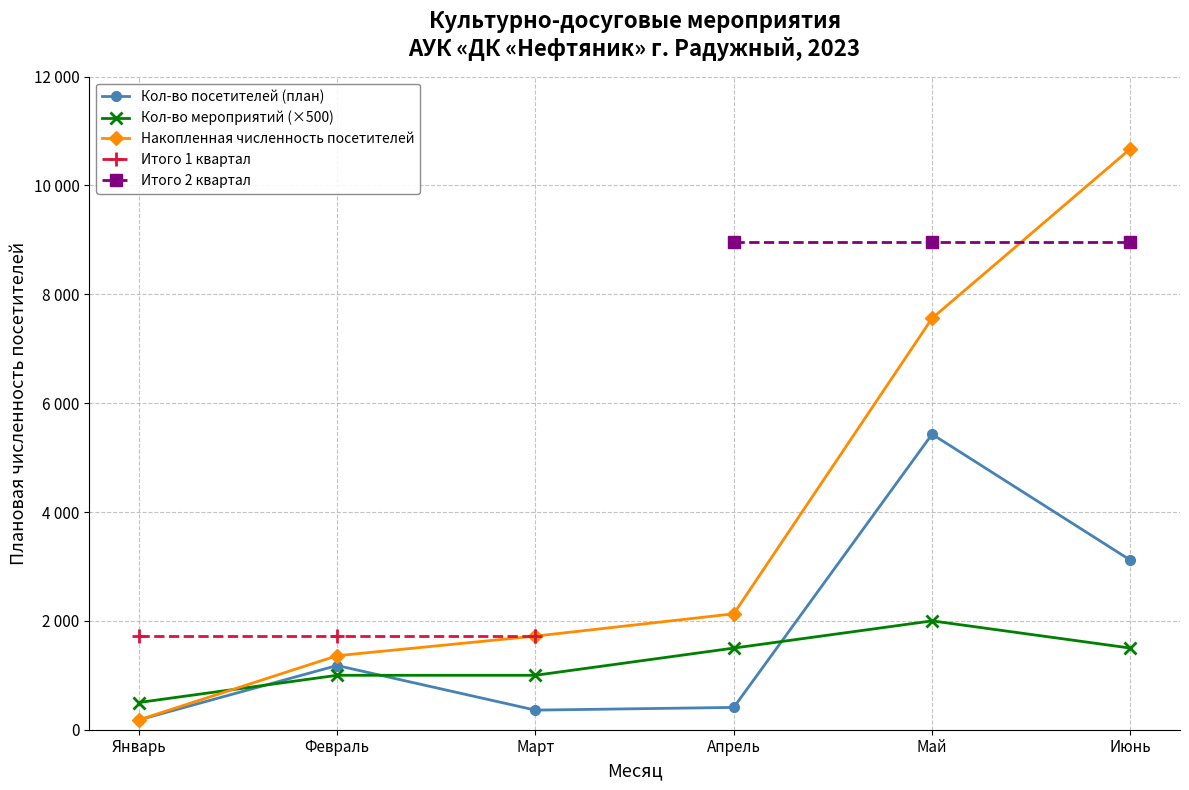

What is the sum of all Кол-во мероприятий (×500) values?

7500.0